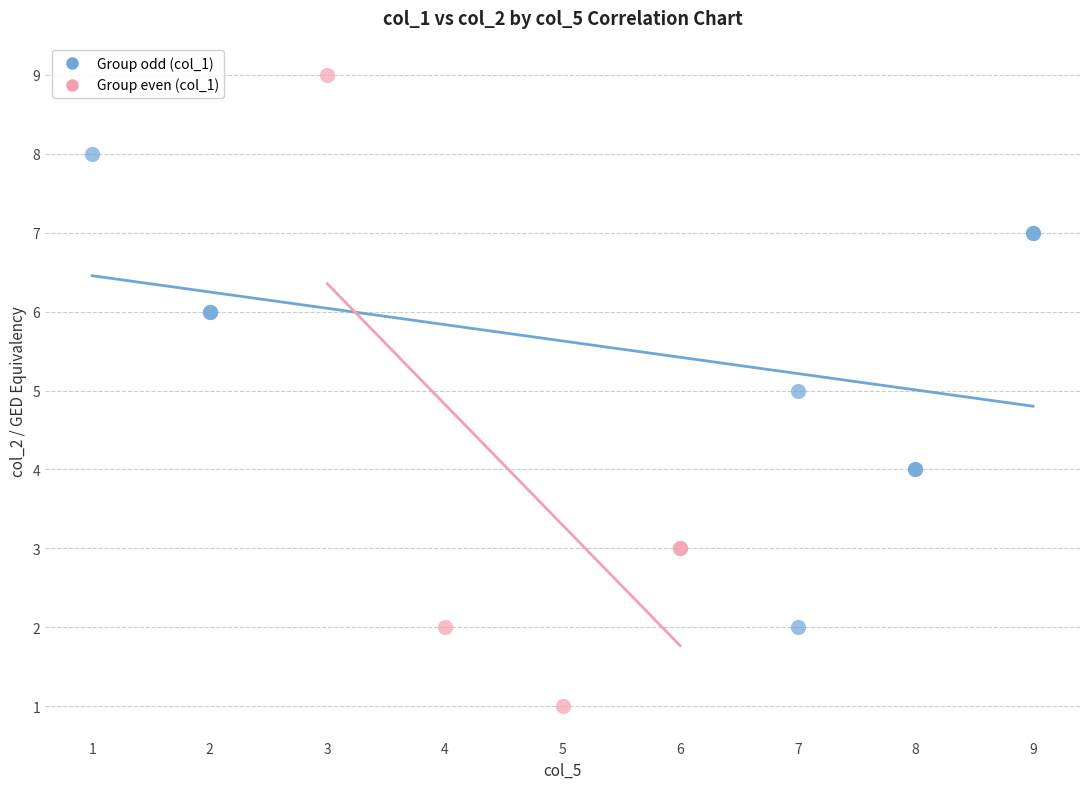

Which series reaches the minimum Y coordinate?

Group even (col_1)